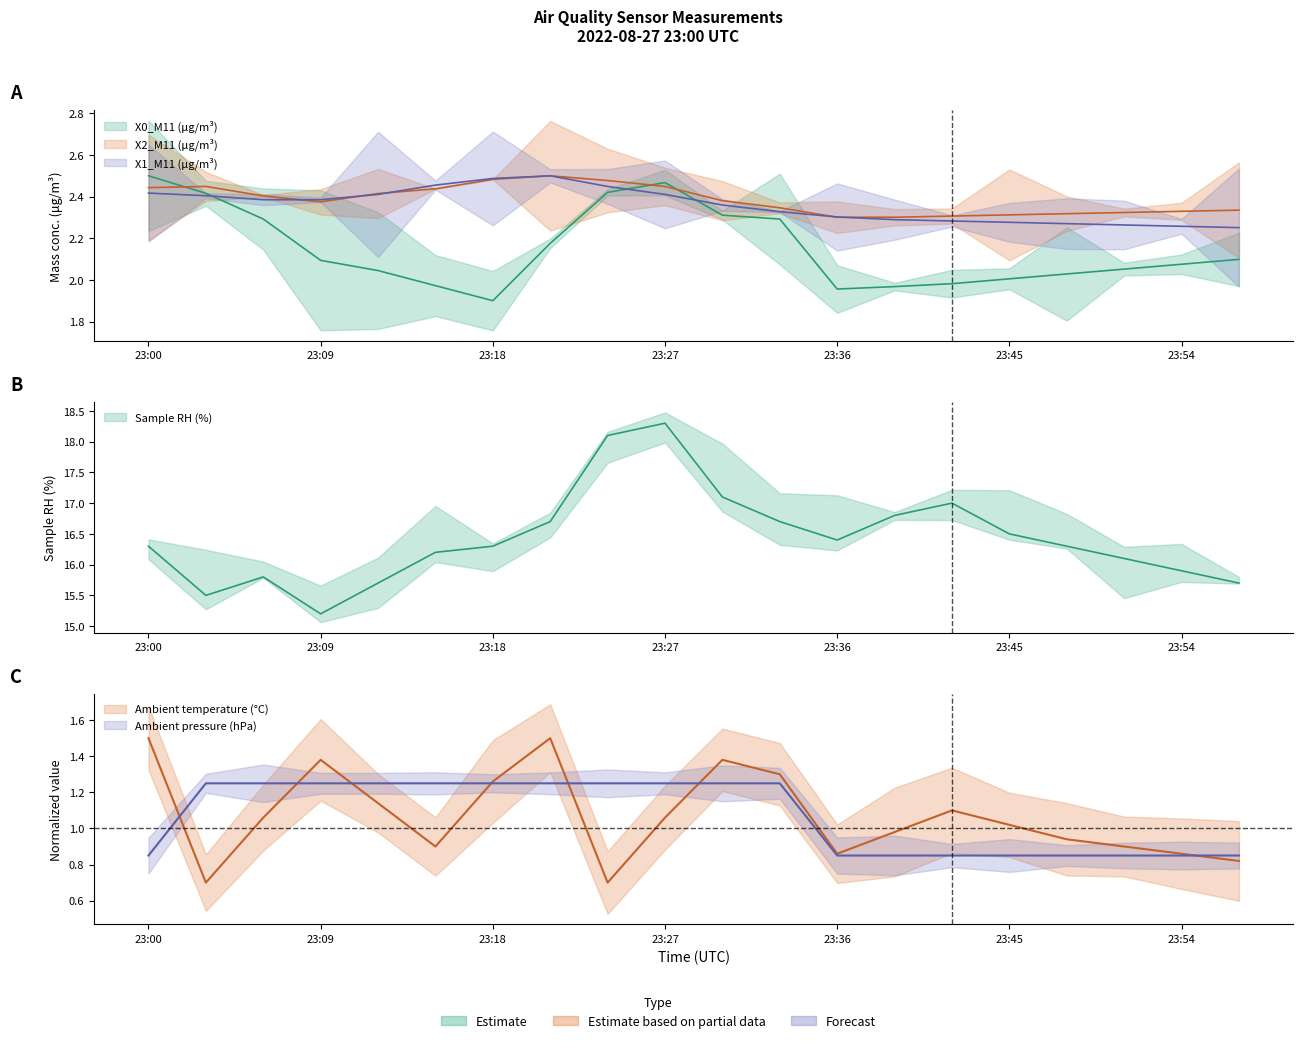

Does the chart display data point markers on the line(s)?

No